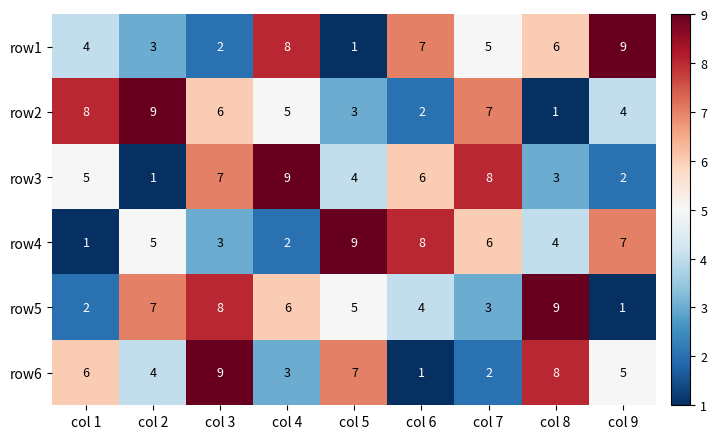

What is the spread (max minus min) of values at col 8?

8